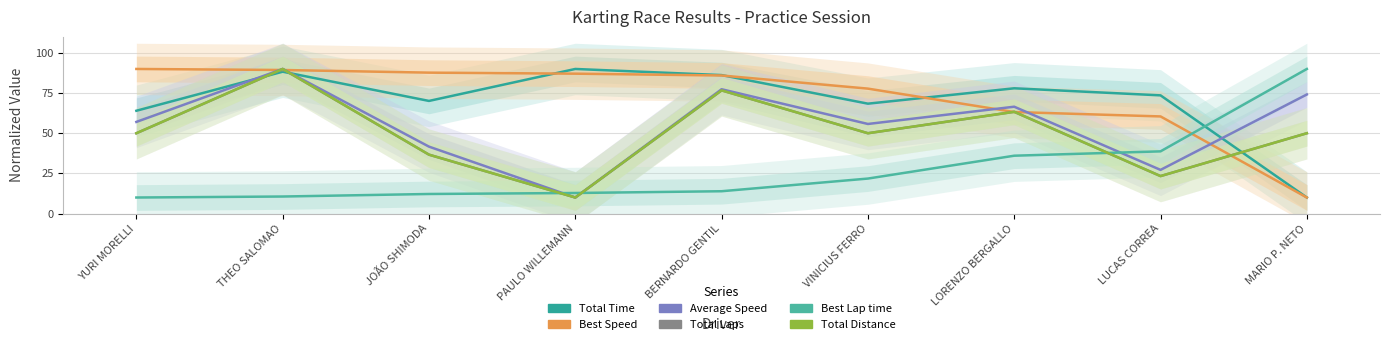

Does the chart display data point markers on the line(s)?

No